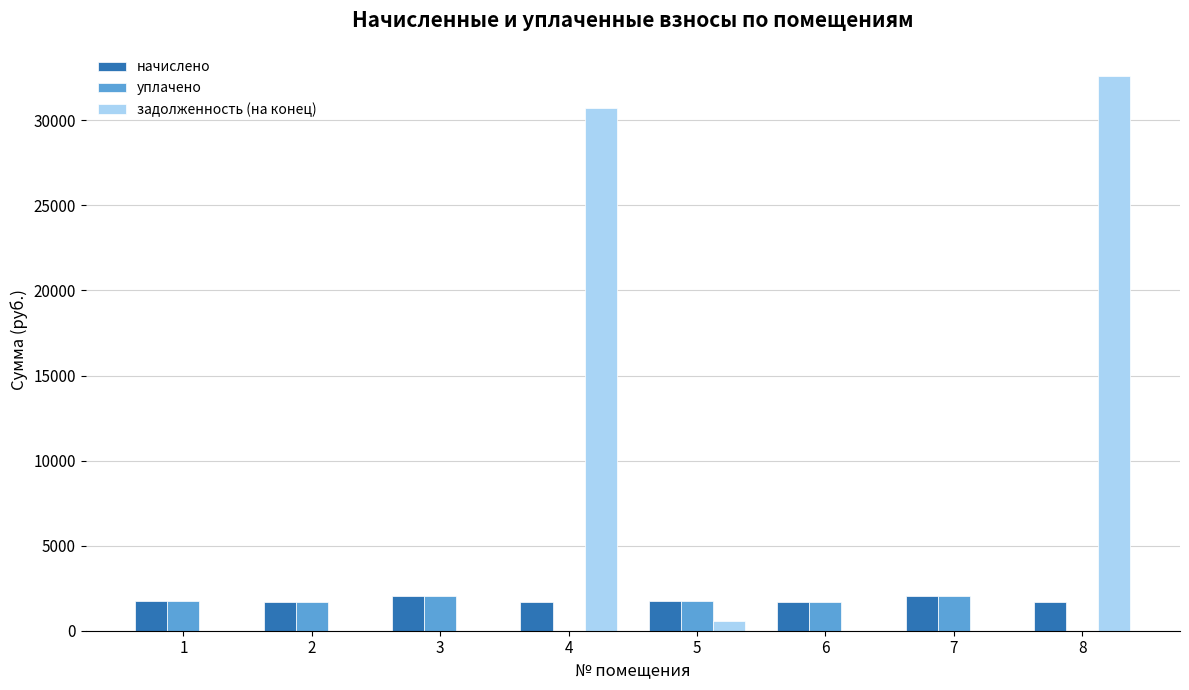

How many series are shown in this chart?

3